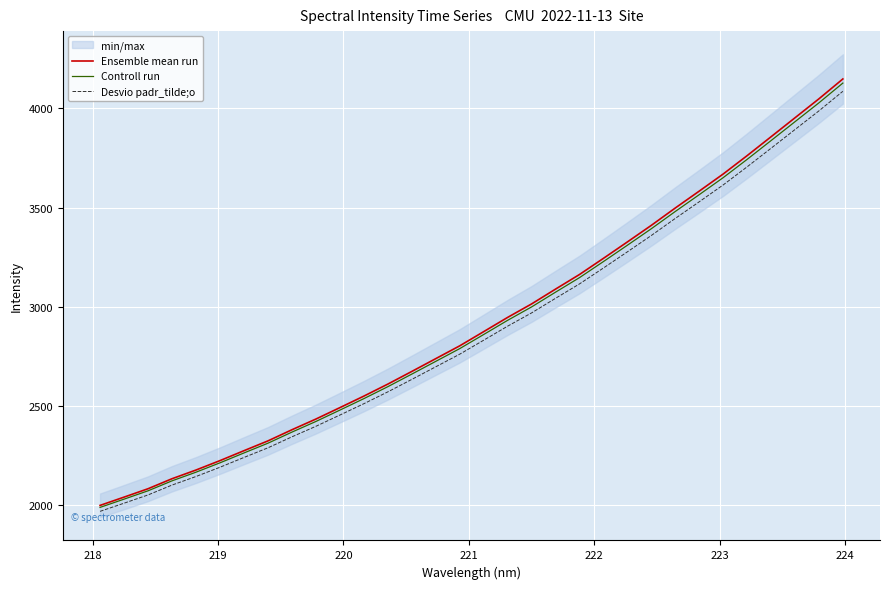

Which series has the largest range (max minus min)?

Ensemble mean run